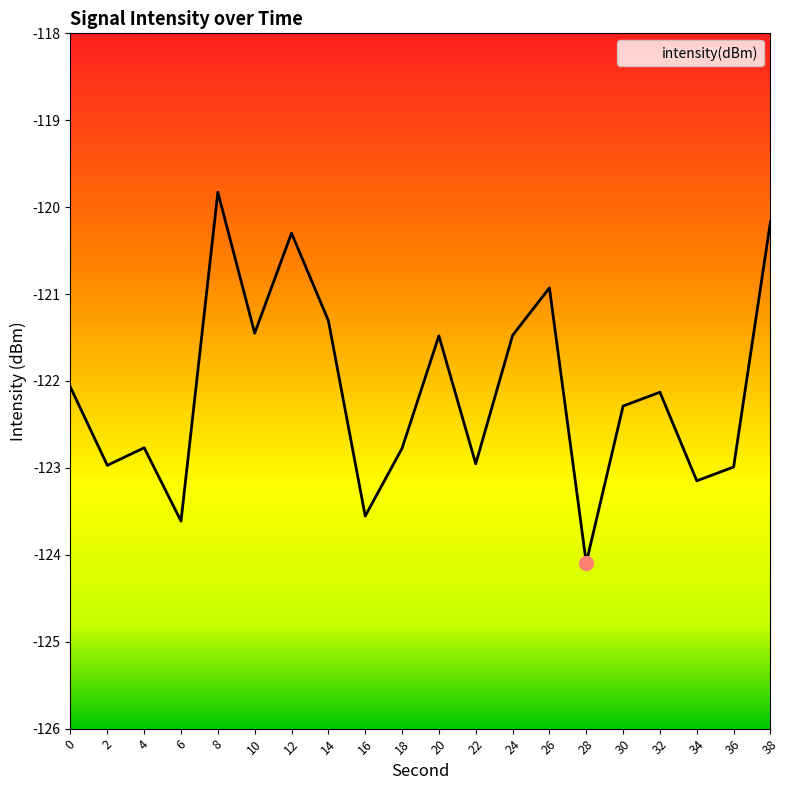

What is the approximate value at 22?

-123.0